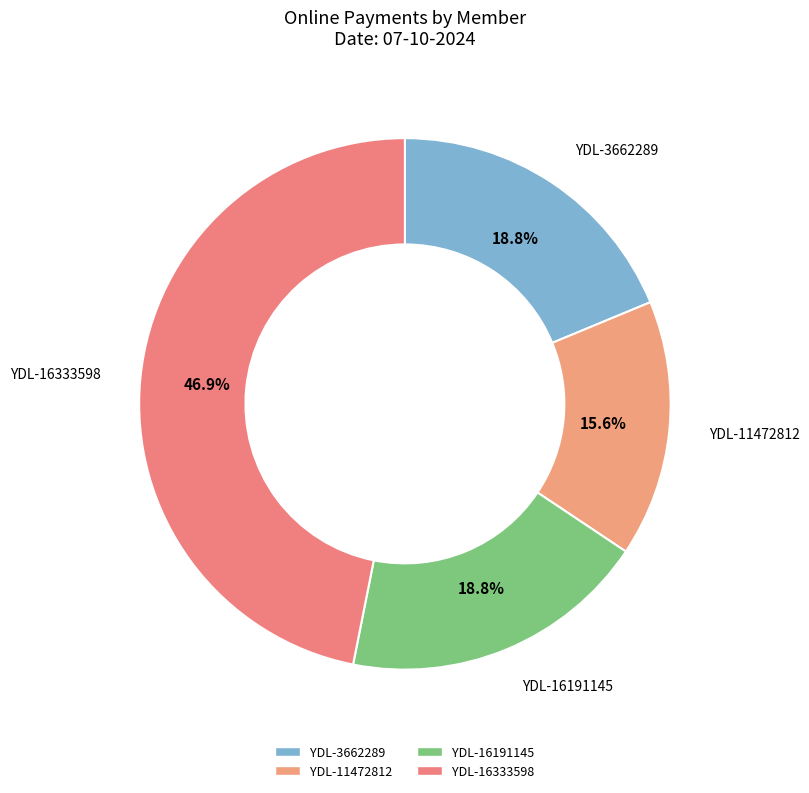

Which slice is the smallest?

YDL-11472812